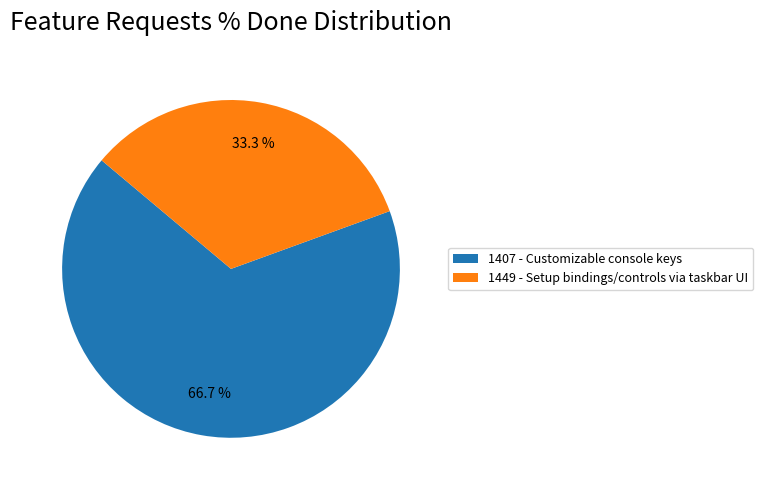

Is it true that 1449 - Setup bindings/controls via taskbar UI is 33% of the pie?

True